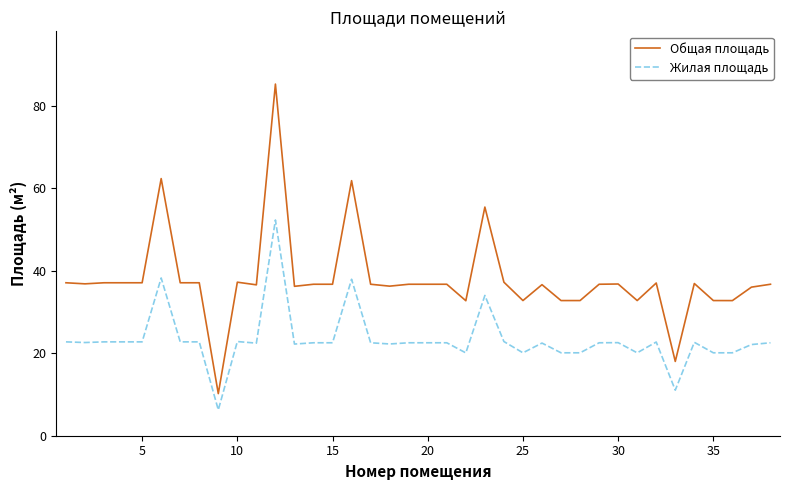

Which series has the largest total across all categories?

Общая площадь